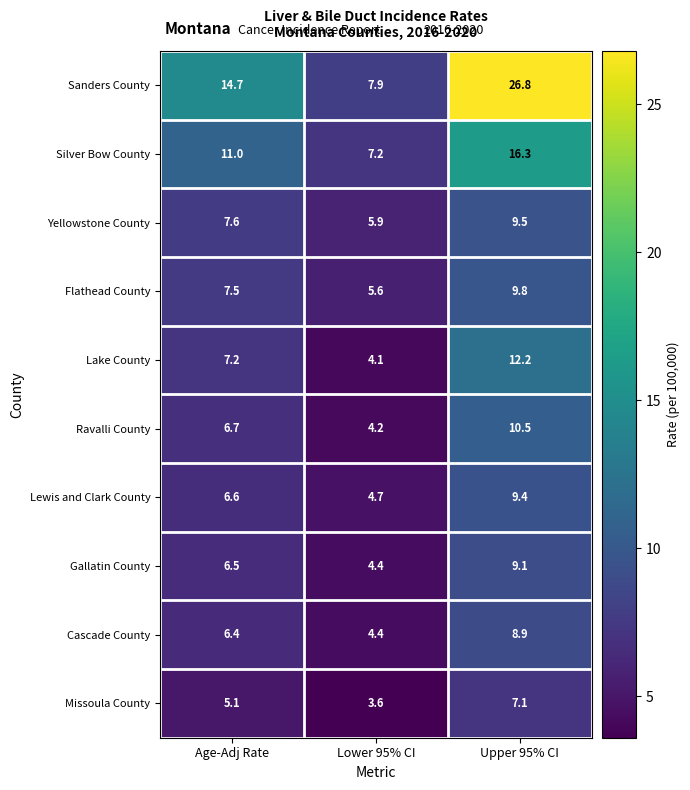

Reading right to left, what are all the values shown in this chart?

Sanders County: Upper 95% CI=26.8	Lower 95% CI=7.9	Age-Adj Rate=14.7
Silver Bow County: Upper 95% CI=16.3	Lower 95% CI=7.2	Age-Adj Rate=11.0
Yellowstone County: Upper 95% CI=9.5	Lower 95% CI=5.9	Age-Adj Rate=7.6
Flathead County: Upper 95% CI=9.8	Lower 95% CI=5.6	Age-Adj Rate=7.5
Lake County: Upper 95% CI=12.2	Lower 95% CI=4.1	Age-Adj Rate=7.2
Ravalli County: Upper 95% CI=10.5	Lower 95% CI=4.2	Age-Adj Rate=6.7
Lewis and Clark County: Upper 95% CI=9.4	Lower 95% CI=4.7	Age-Adj Rate=6.6
Gallatin County: Upper 95% CI=9.1	Lower 95% CI=4.4	Age-Adj Rate=6.5
Cascade County: Upper 95% CI=8.9	Lower 95% CI=4.4	Age-Adj Rate=6.4
Missoula County: Upper 95% CI=7.1	Lower 95% CI=3.6	Age-Adj Rate=5.1